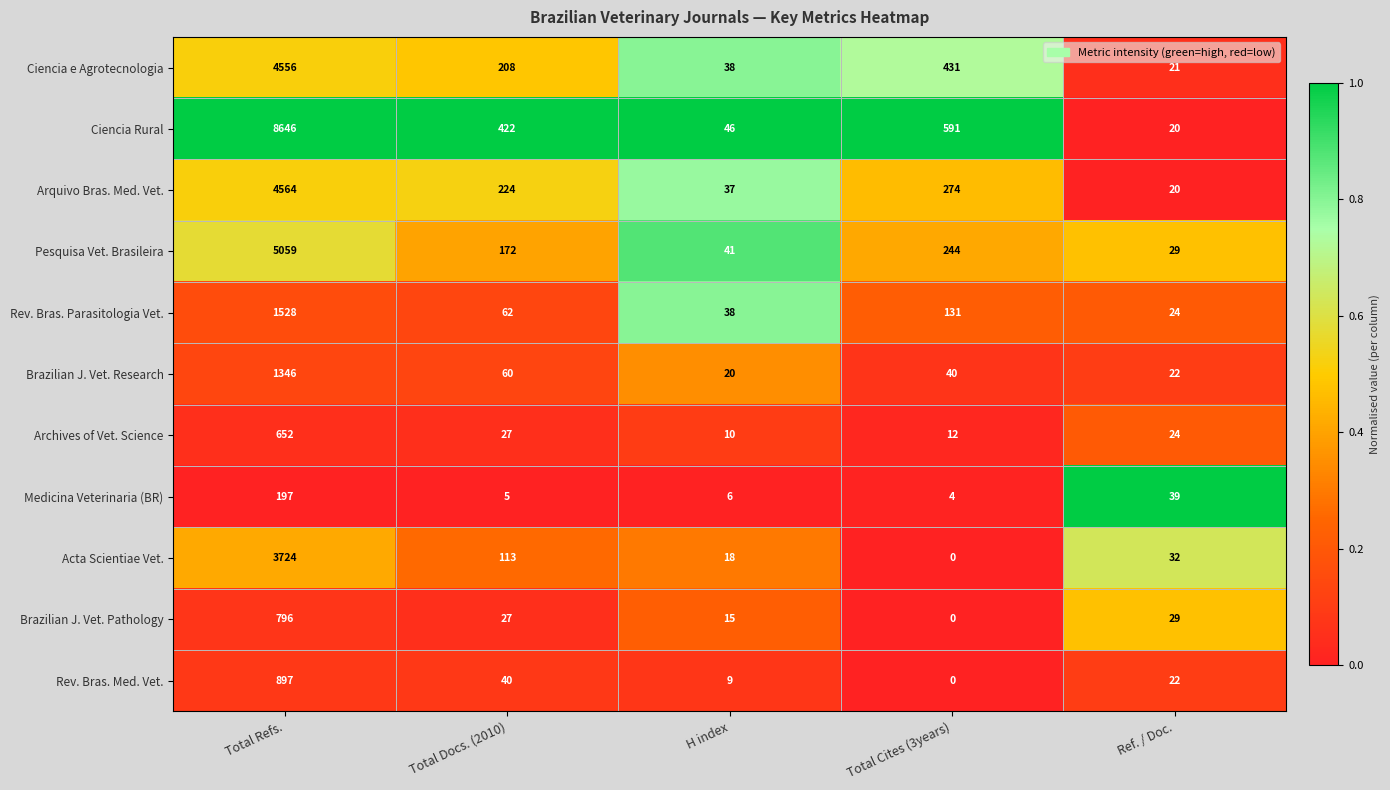

At which category is the sum across all series the highest?

Total Refs.